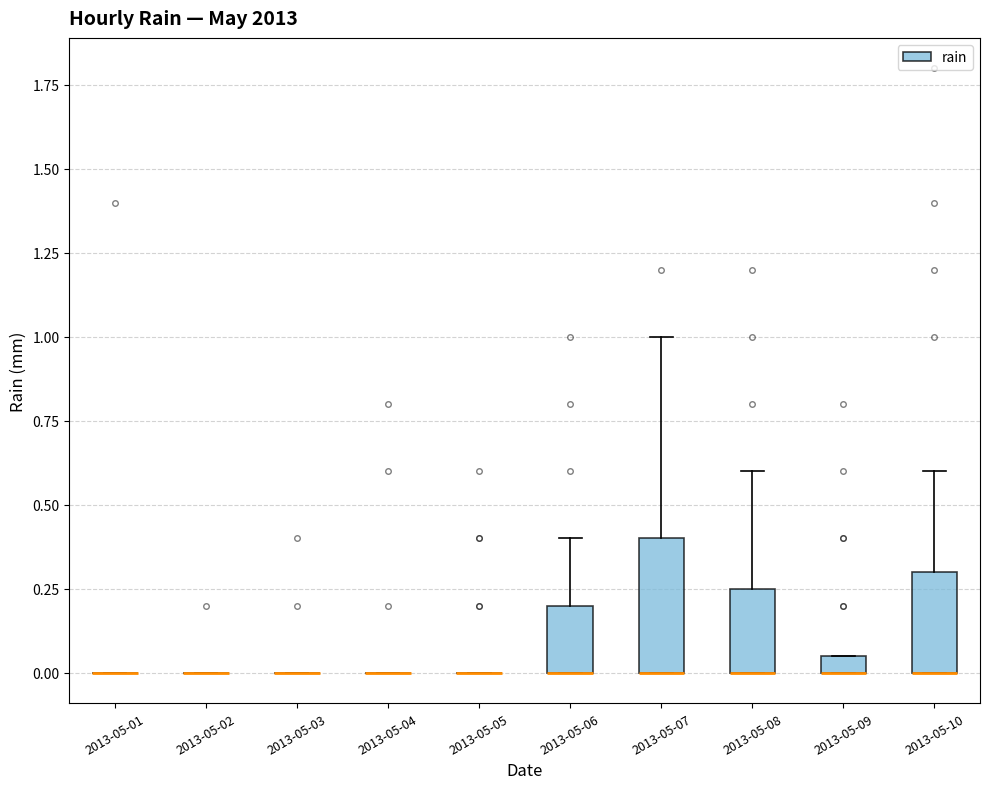

Where is the lower edge of the box for 2013-05-07 on the y-axis? The values are not printed on the chart, so give them approximately, as read against the axis.

0.00